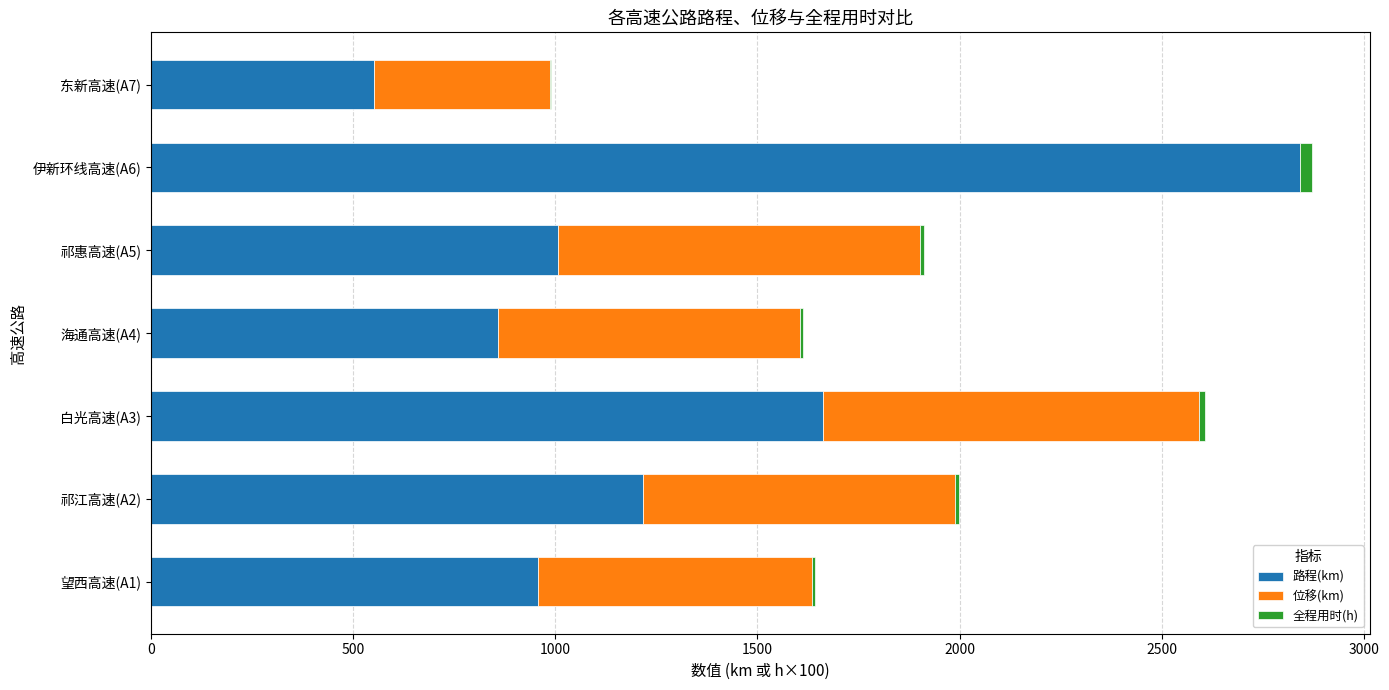

What is the maximum value for 路程(km)?

2843.0